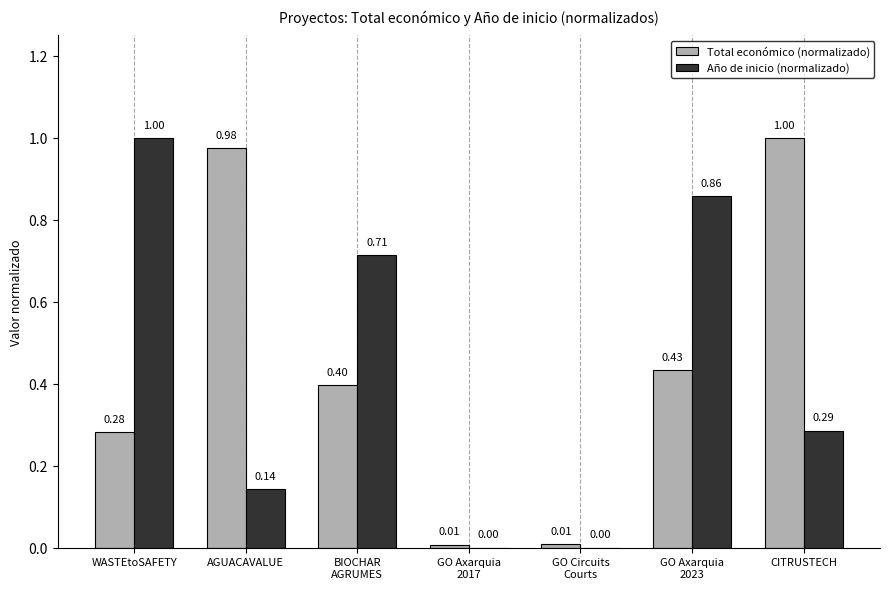

What is the value of the Total económico (normalizado) bar at the 7th from the left?

1.0